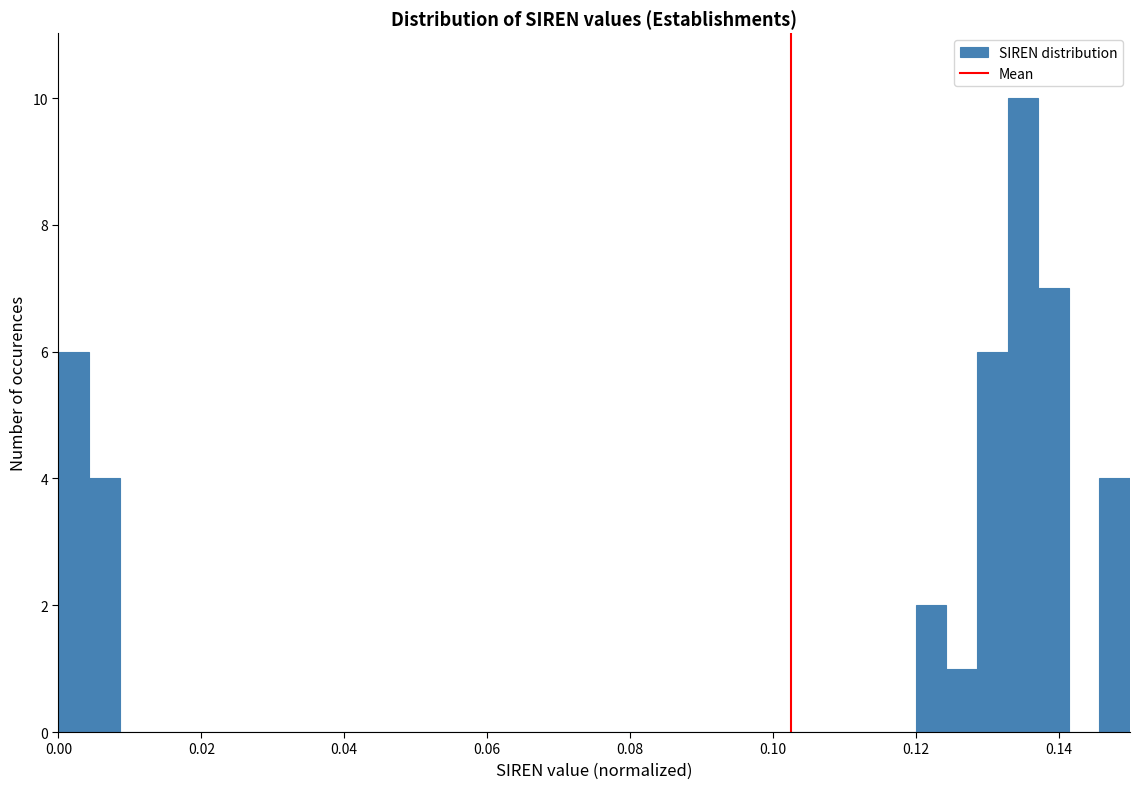

Around what value on the x-axis is the tallest bar? Give the approximate position of its centre, as read against the axis.

0.136